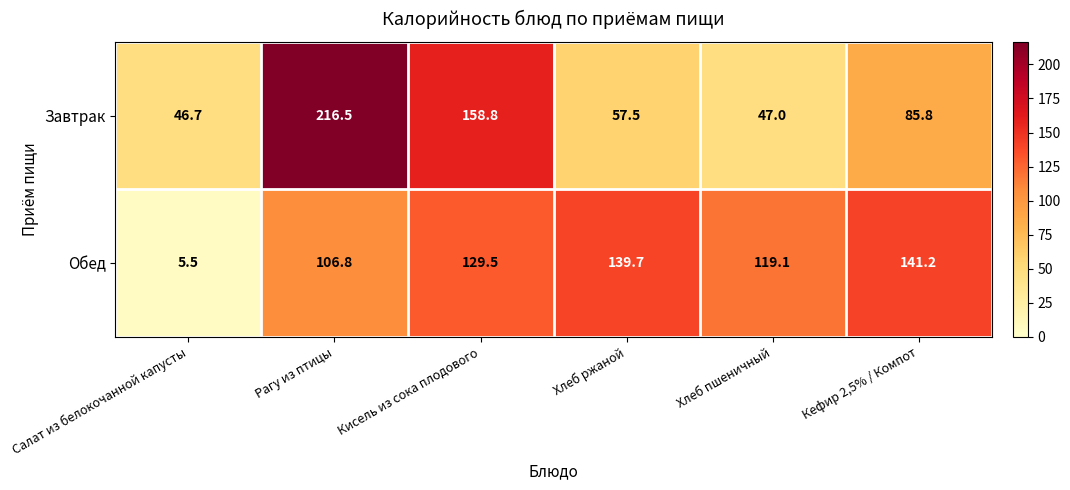

At which category is the sum across all series the highest?

Рагу из птицы